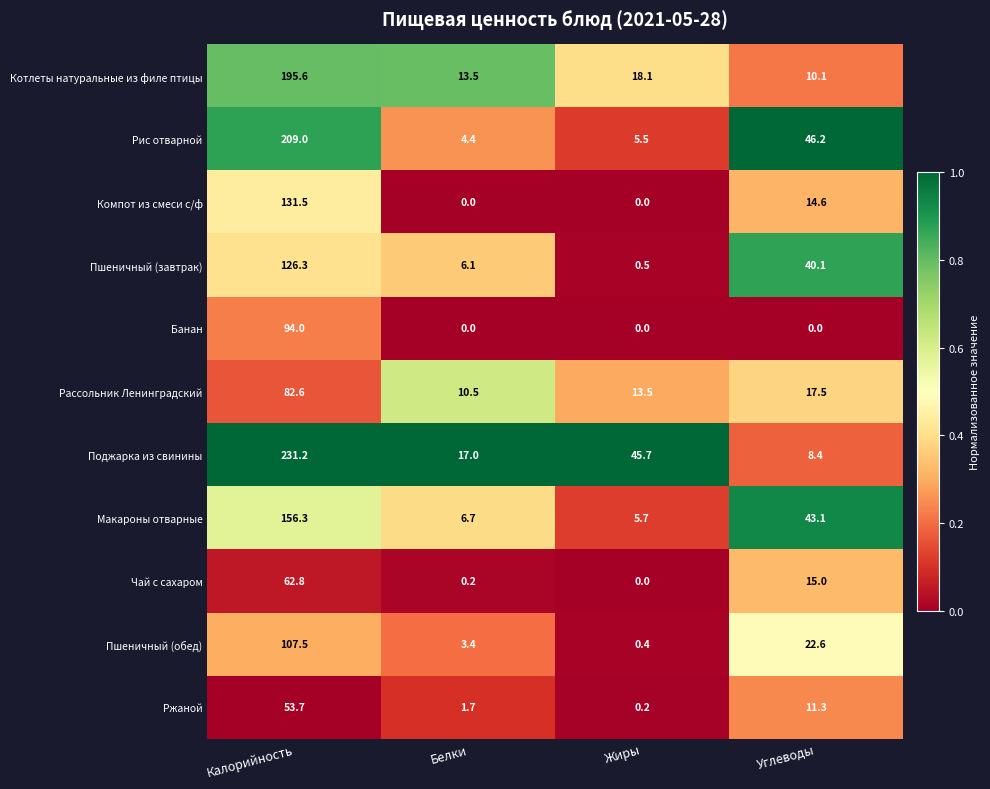

What is the spread (max minus min) of values at Жиры?

45.7